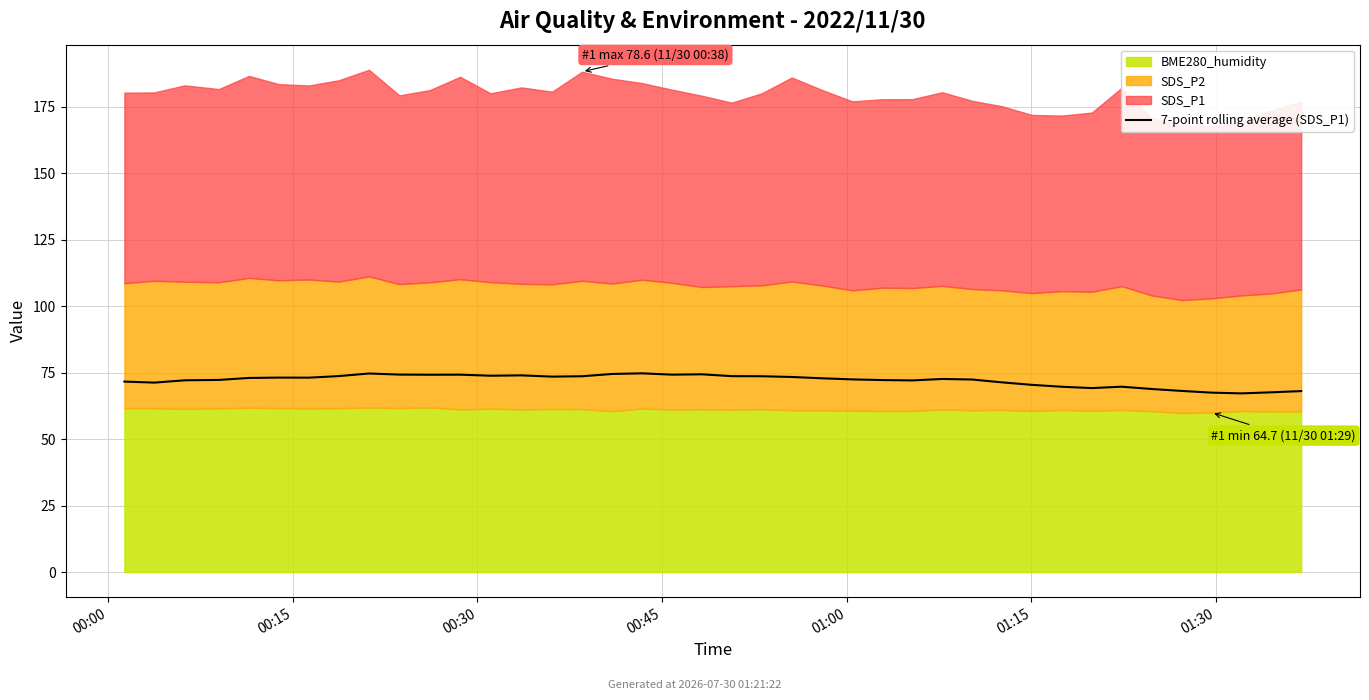

How many interior local peaks (higher than both neighbors) does the data have?

8